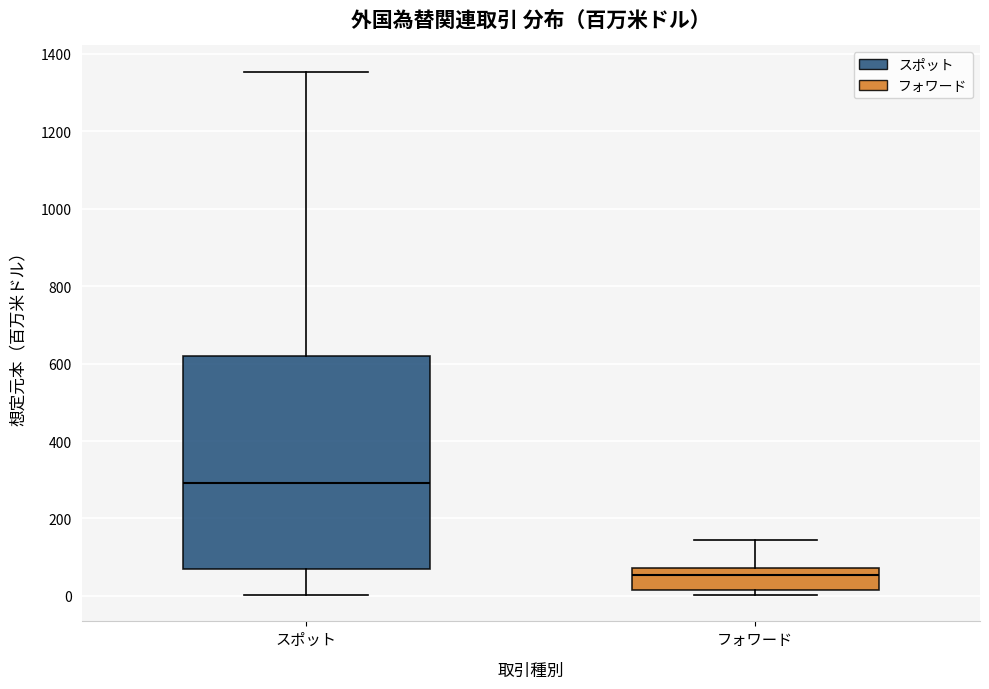

Reading left to right, transcribe this box plot: for each box, give where its median line is, the range the box spans, and where its two whiskers end, as read against the y-axis. The values are not printed on the chart, so give them approximately, as read against the axis.

スポット: median 300, box 80 to 620, whiskers 0 to 1360
フォワード: median 60, box 20 to 80, whiskers 0 to 140